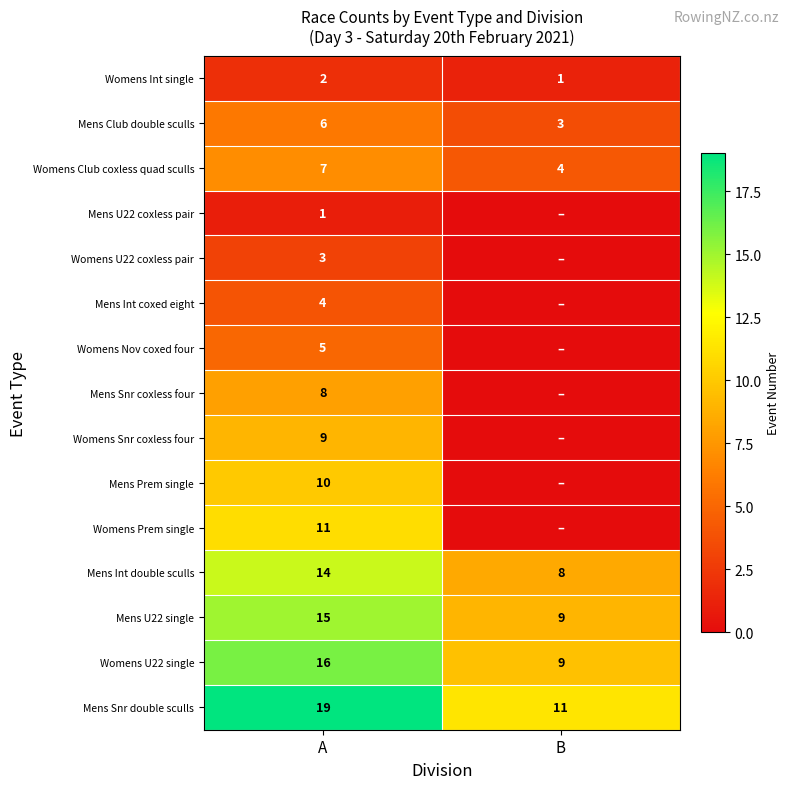

Is the value of Mens Int double sculls at B greater than the value of Womens Int single at A?

Yes